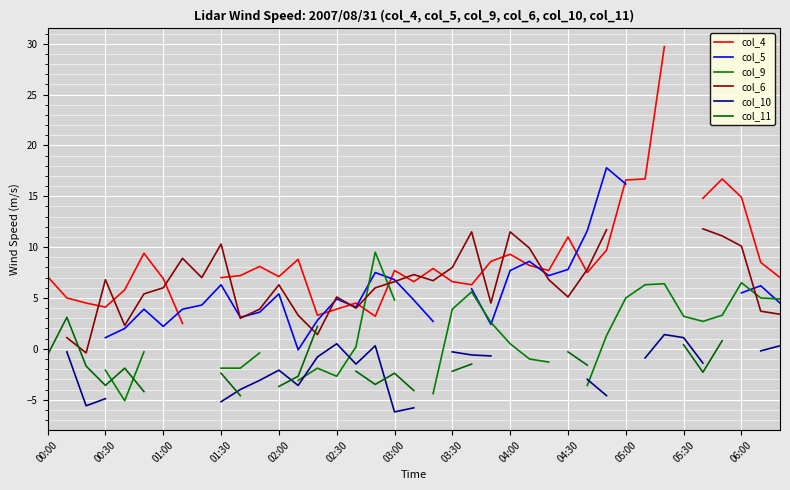

What are all the series names shown in the legend?

col_4, col_5, col_9, col_6, col_10, col_11